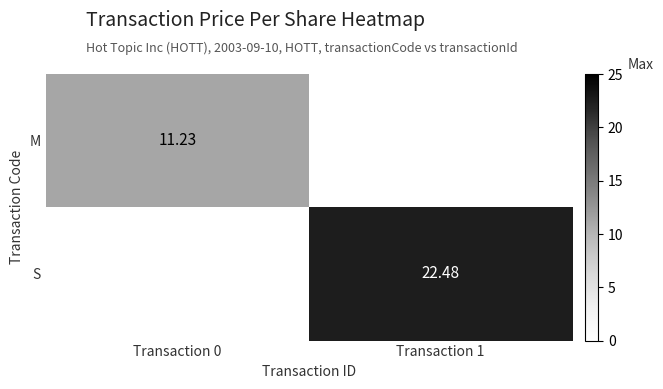

Count the number of data series in this chart.

2